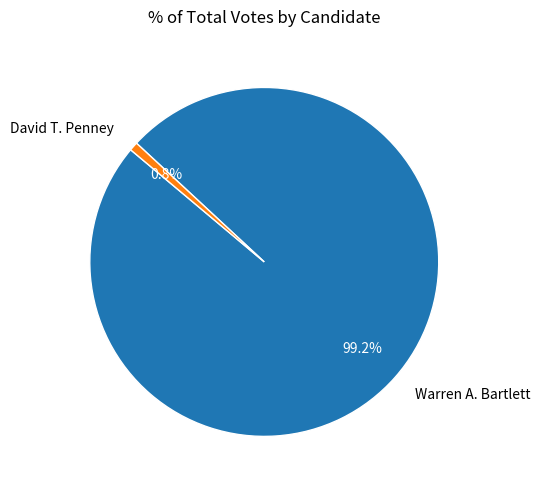

To the nearest percent, what percentage of the pie is David T. Penney?

1%